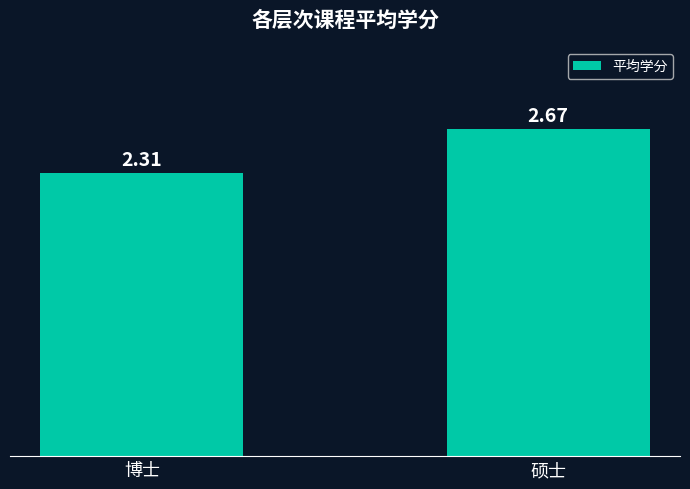

Rank the categories by value from lowest to highest.

博士, 硕士